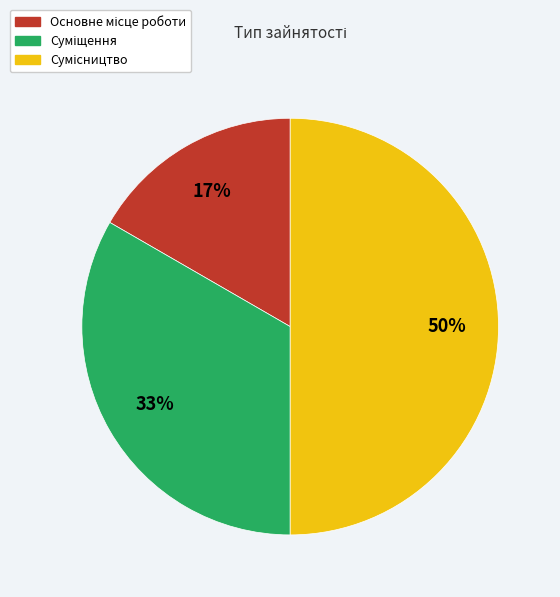

To the nearest percent, what is the difference between the largest and smallest slice percentages?

33%